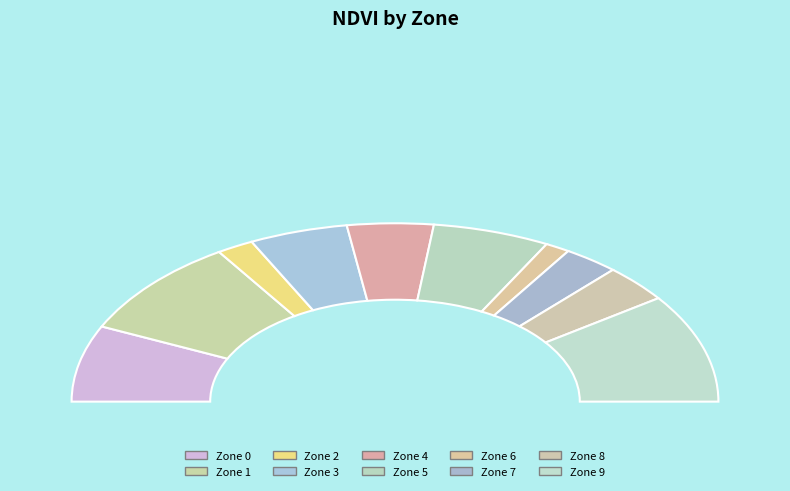

Do 3 and 6 together represent more than half of the pie?

No